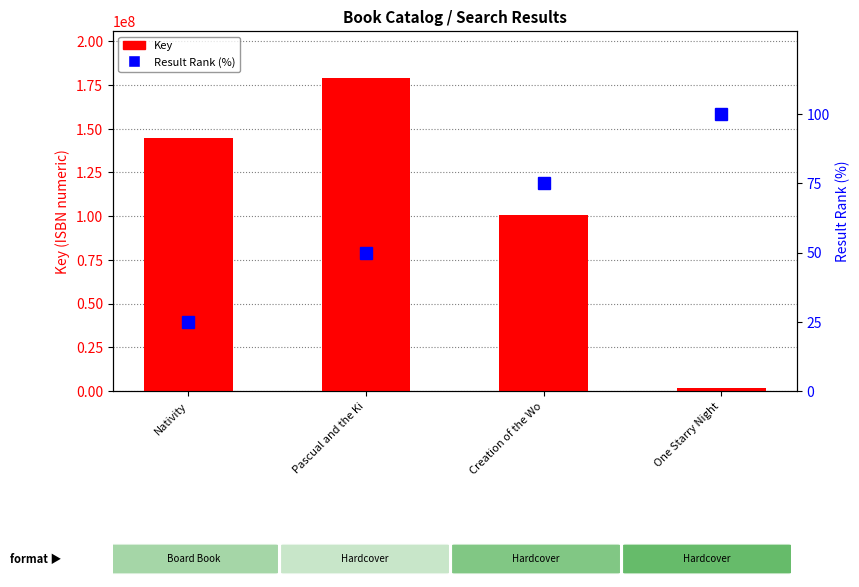

Does the chart contain any negative values?

No